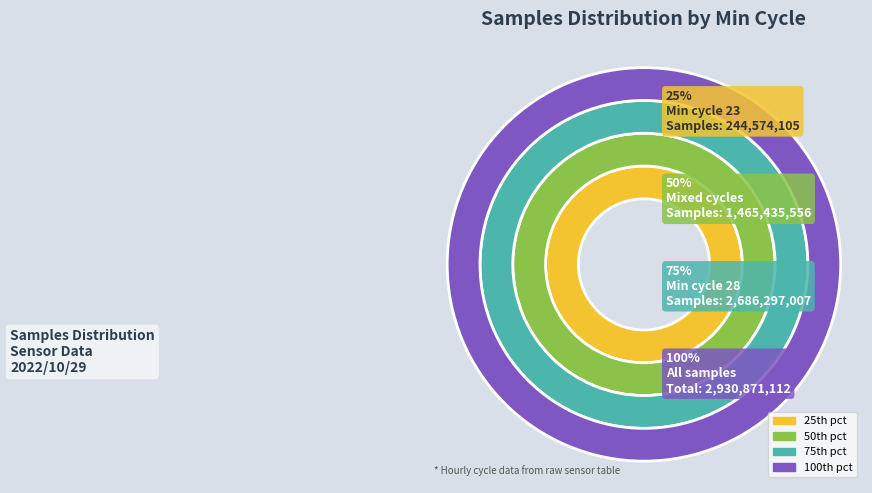

Does 28 represent more than half of the total?

No